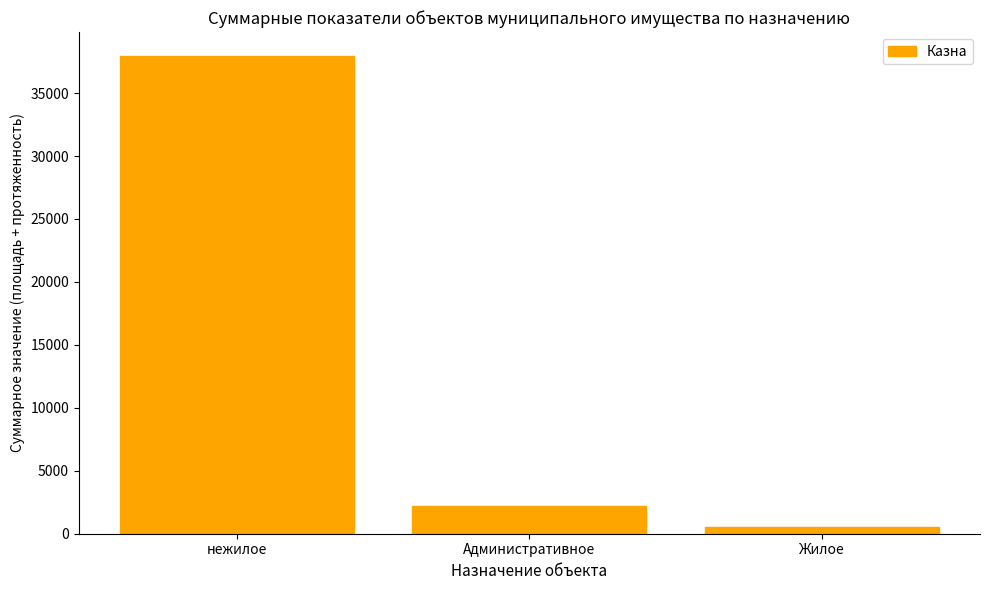

At which label does the data first exceed 2163?

нежилое